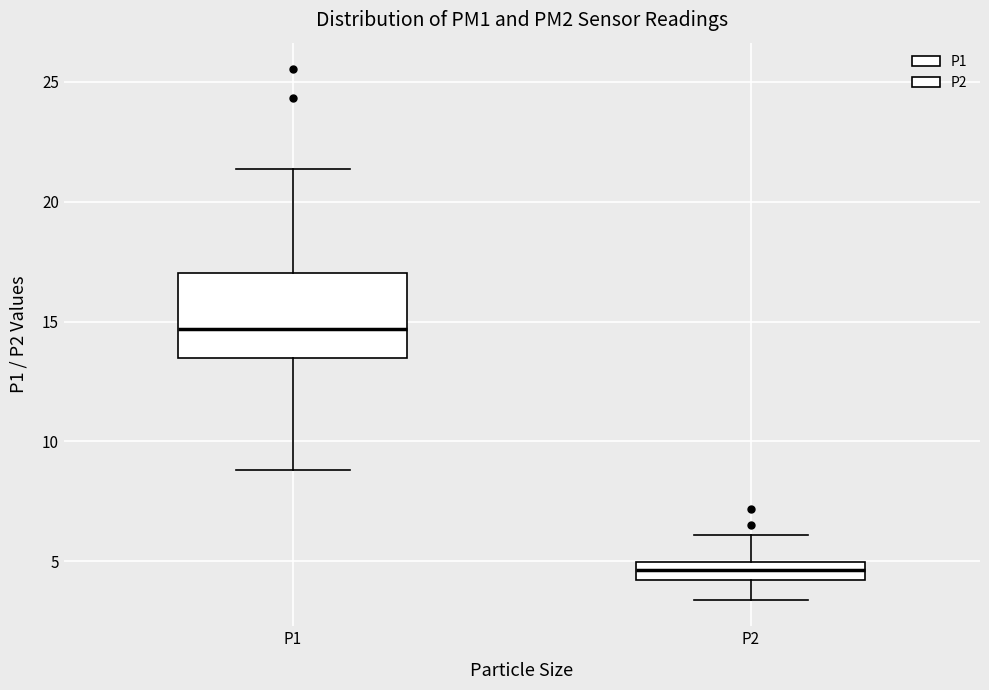

Comparing the boxes themselves (not the whiskers), which one is the tallest?

P1